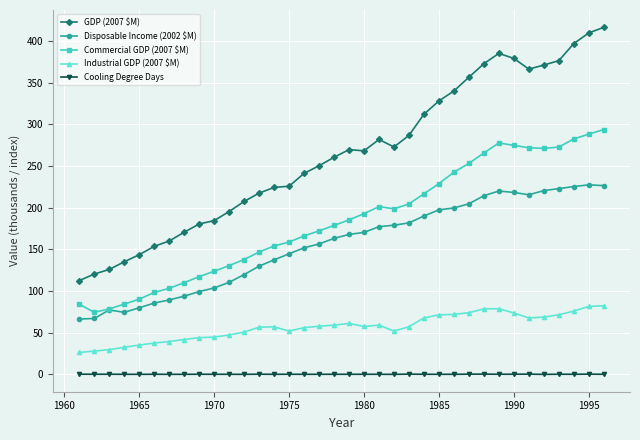

True or false: Industrial GDP (2007 $M) and Cooling Degree Days intersect in this chart.

False